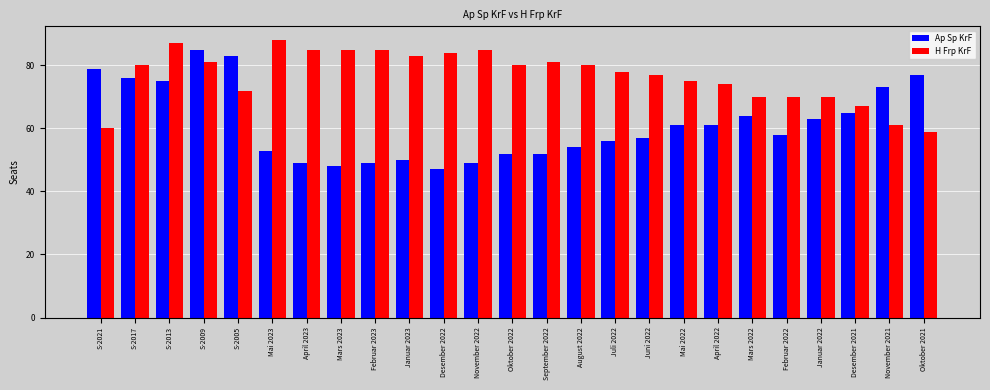

What position from the right is Februar 2022?

5